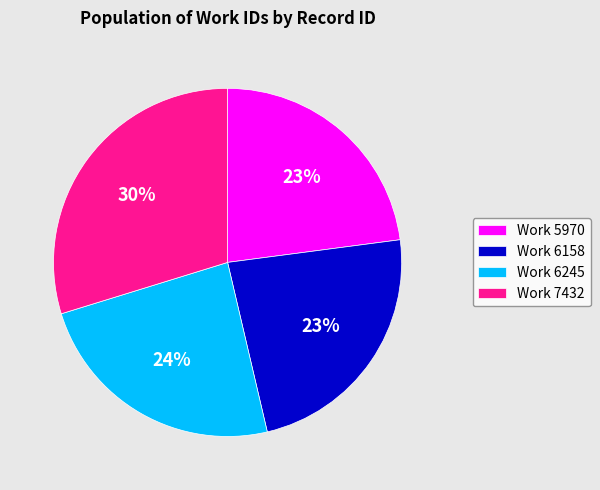

Does any single category account for the majority?

No